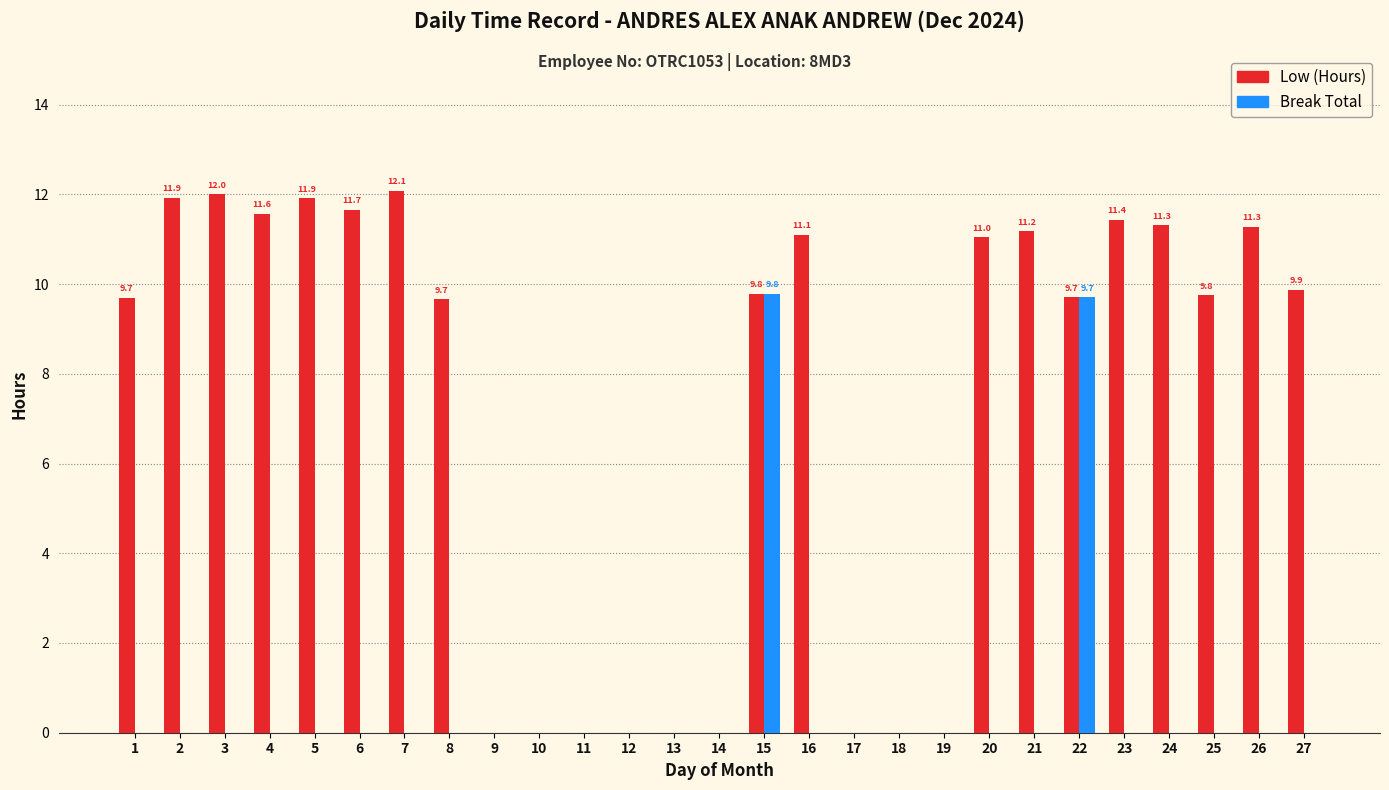

Is it true that Low (Hours) equals 0.0 at 11?

True